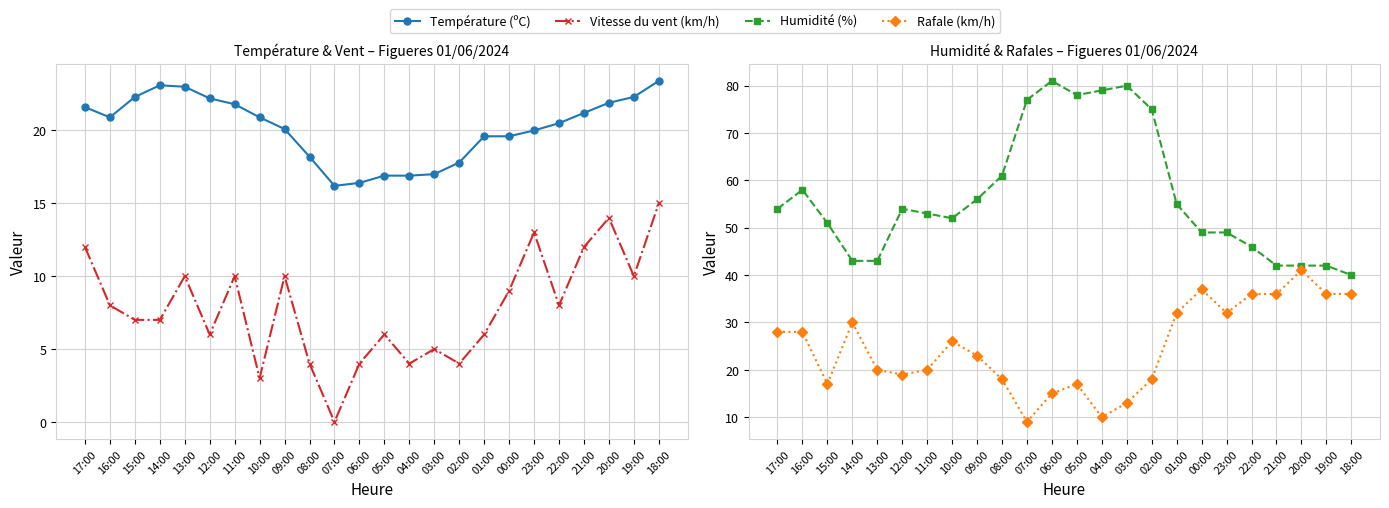

Reading left to right, extract all data points from this chart.

Température (ºC): 21.6	20.9	22.3	23.1	23.0	22.2	21.8	20.9	20.1	18.2	16.2	16.4	16.9	16.9	17.0	17.8	19.6	19.6	20.0	20.5	21.2	21.9	22.3	23.4
Vitesse du vent (km/h): 12.0	8.0	7.0	7.0	10.0	6.0	10.0	3.0	10.0	4.0	0.0	4.0	6.0	4.0	5.0	4.0	6.0	9.0	13.0	8.0	12.0	14.0	10.0	15.0
Humidité (%): 54.0	58.0	51.0	43.0	43.0	54.0	53.0	52.0	56.0	61.0	77.0	81.0	78.0	79.0	80.0	75.0	55.0	49.0	49.0	46.0	42.0	42.0	42.0	40.0
Rafale (km/h): 28.0	28.0	17.0	30.0	20.0	19.0	20.0	26.0	23.0	18.0	9.0	15.0	17.0	10.0	13.0	18.0	32.0	37.0	32.0	36.0	36.0	41.0	36.0	36.0